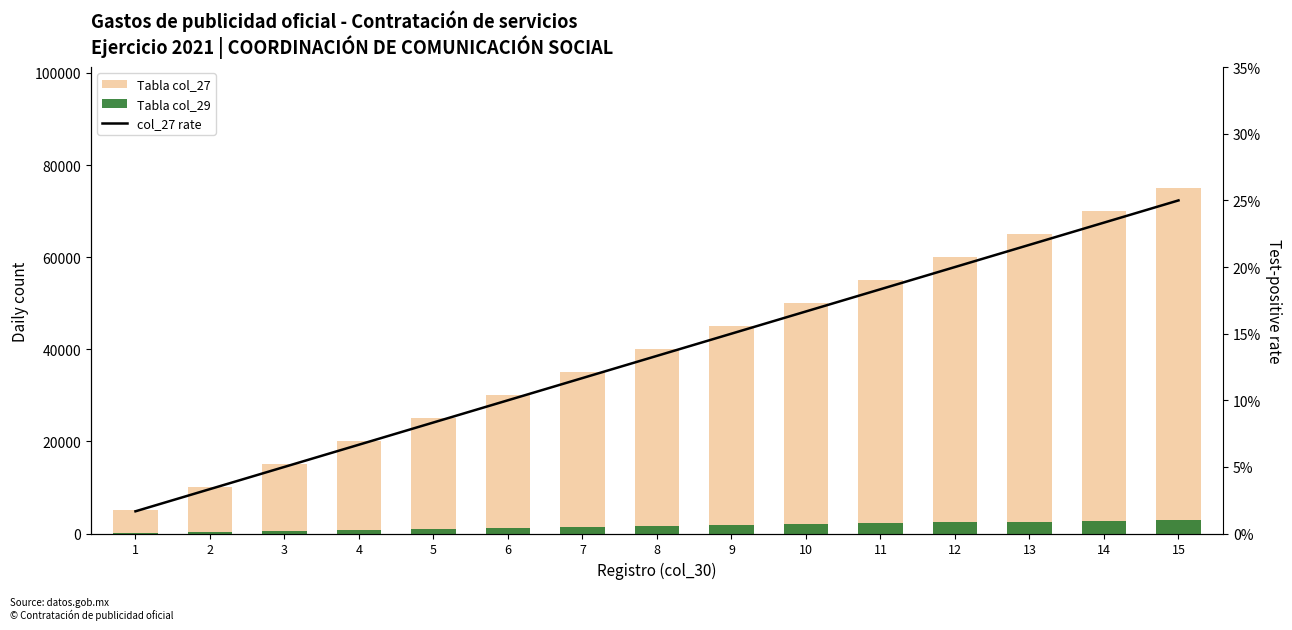

List the labels in order of col_27 rate value, largest first.

15, 14, 13, 12, 11, 10, 9, 8, 7, 6, 5, 4, 3, 2, 1